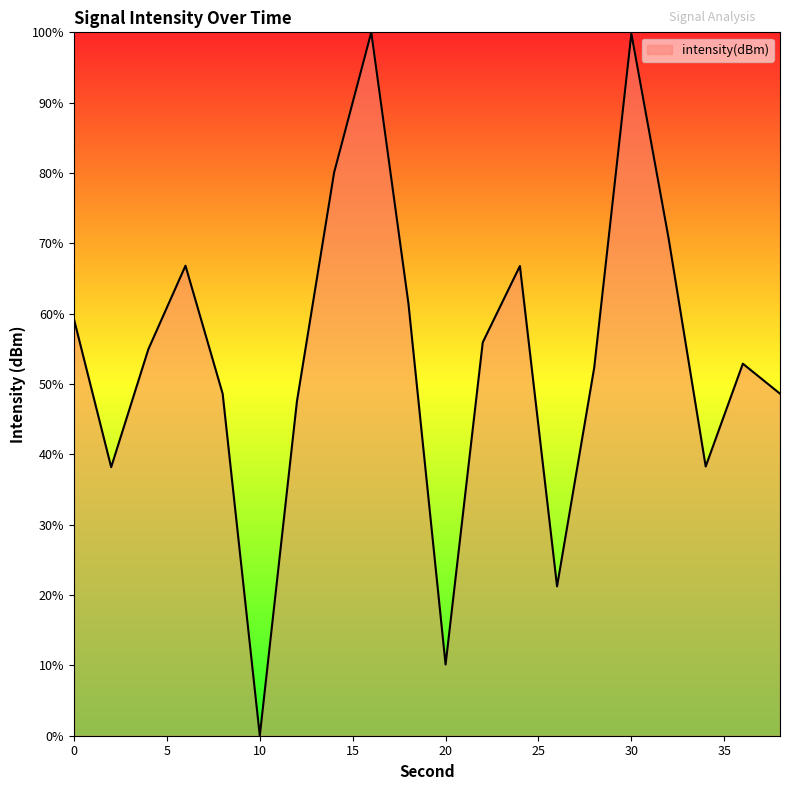

What is the average value?

53.7